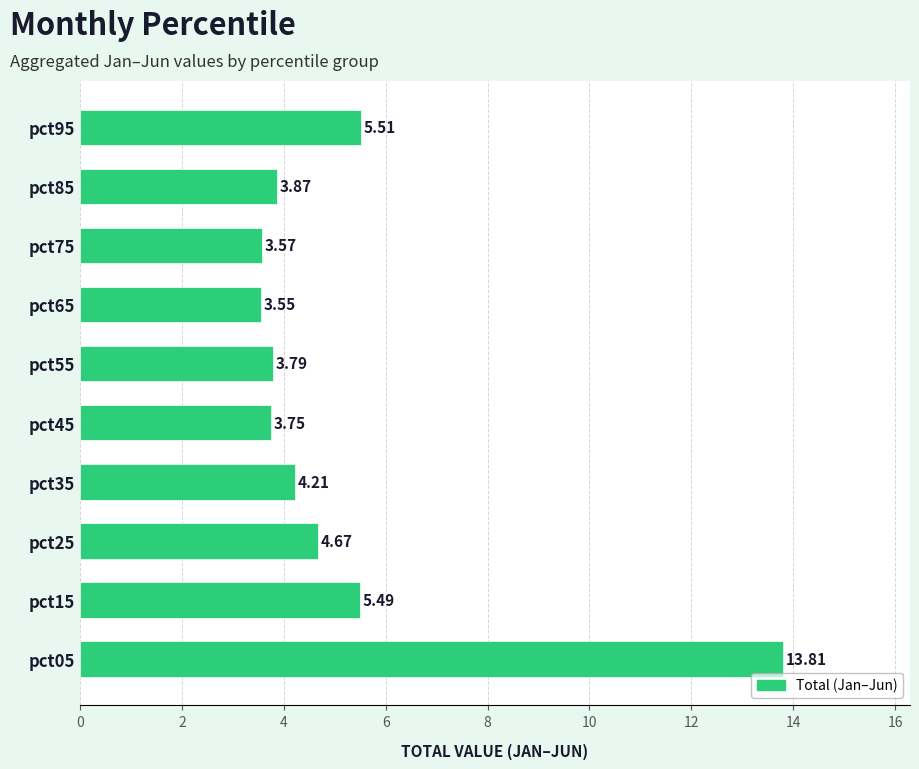

Which category has the lowest value across all series?

pct65